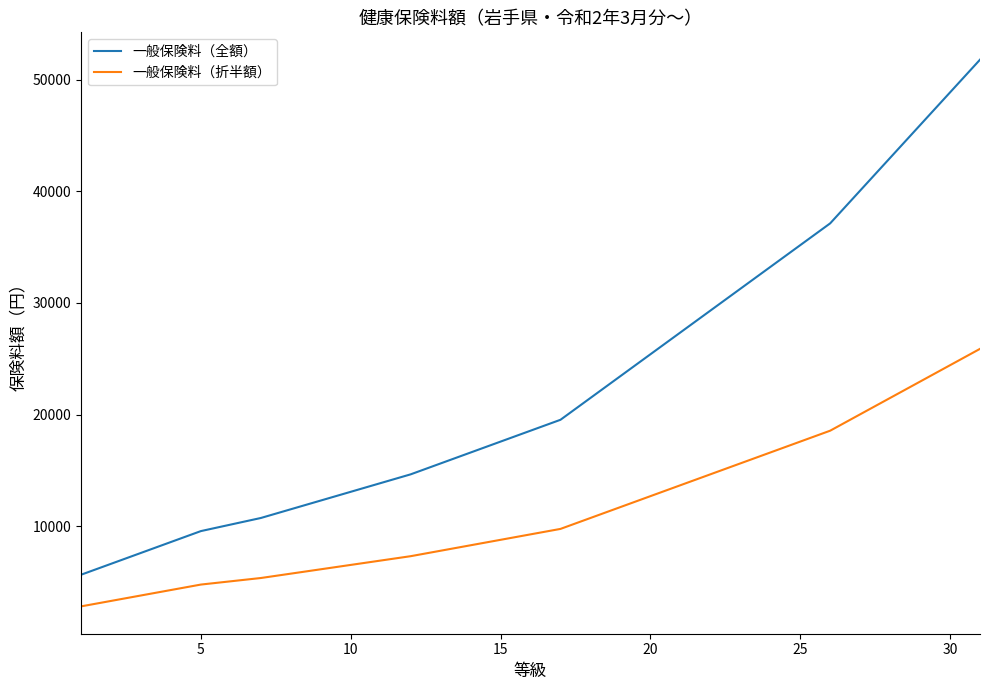

What is the maximum value for 一般保険料（折半額）?

25890.5